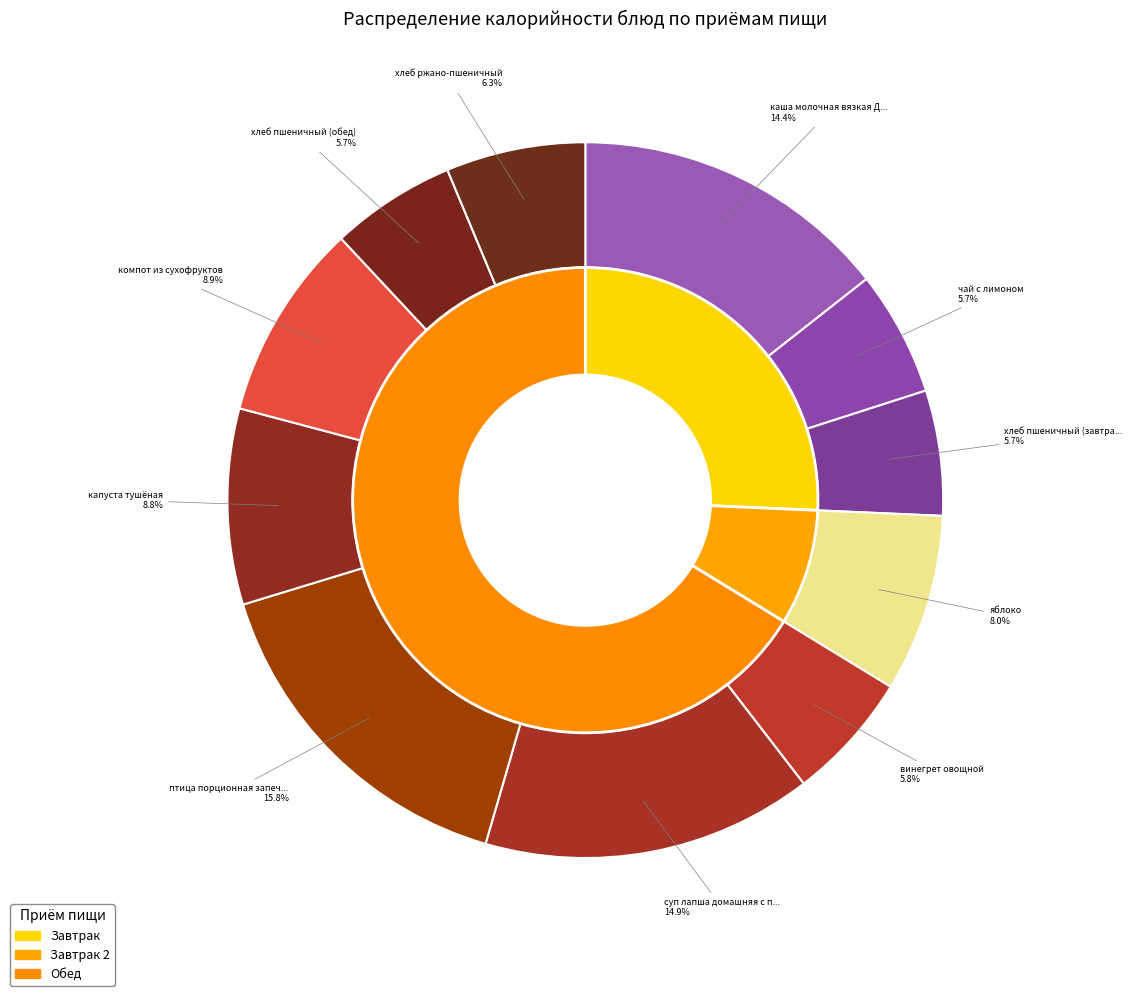

What is the ratio of the value at яблоко to the value at хлеб пшеничный (завтрак)?

1.4